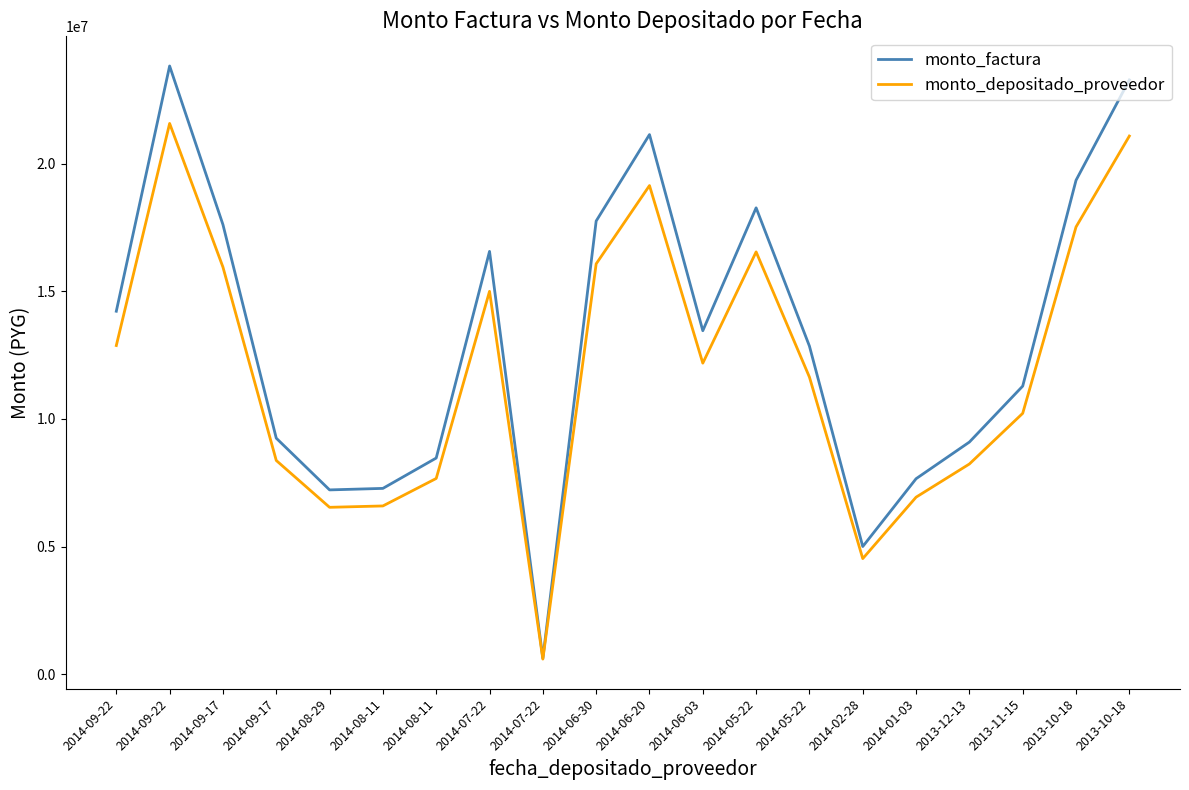

What are all the series names shown in the legend?

monto_factura, monto_depositado_proveedor